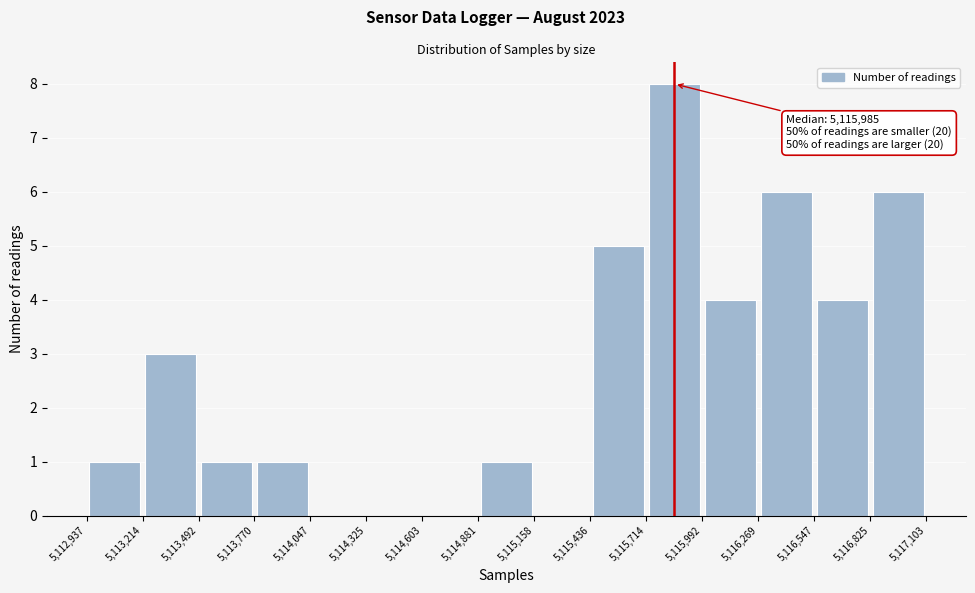

Over which range of the x-axis is the bar tallest?

5,115,714 to 5,115,992